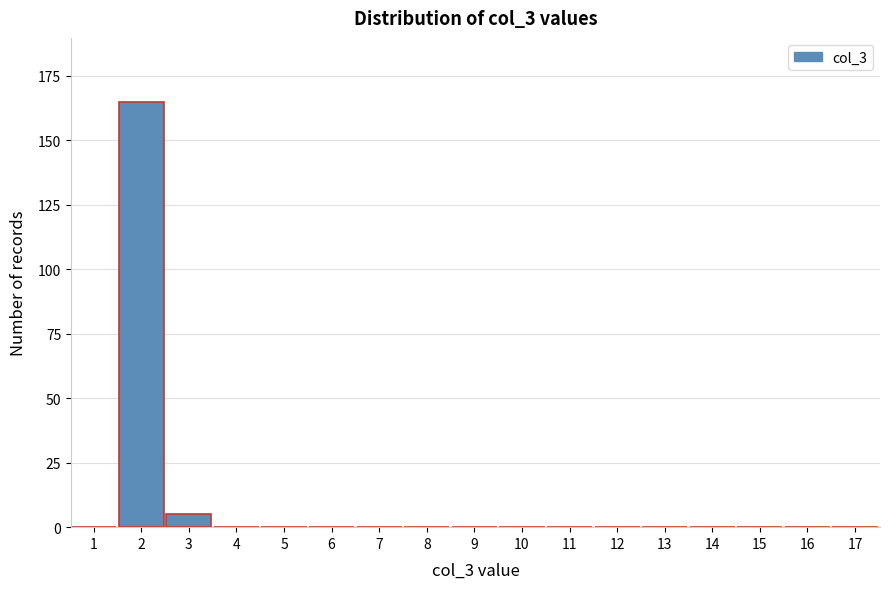

Reading left to right, list all the values displayed in this chart.

1=0	2=165	3=5	4=0	5=0	6=0	7=0	8=0	9=0	10=0	11=0	12=0	13=0	14=0	15=0	16=0	17=0